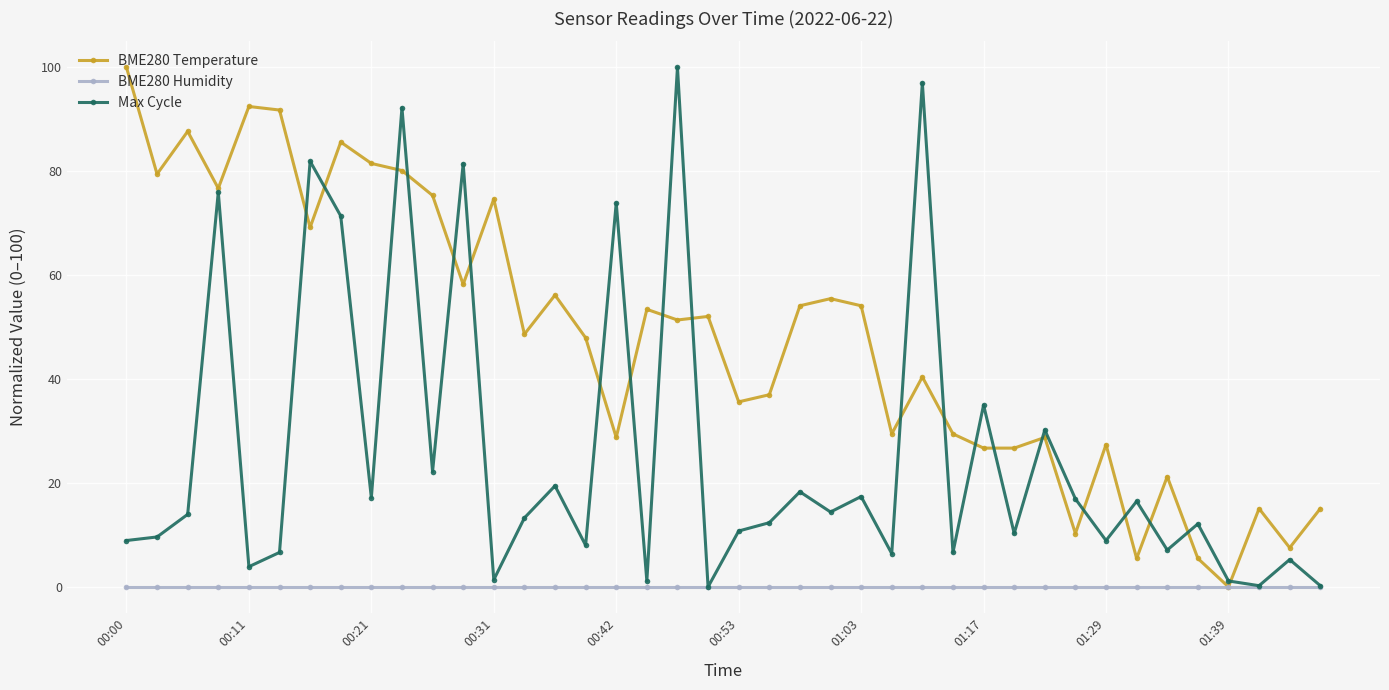

Does the chart display data point markers on the line(s)?

Yes